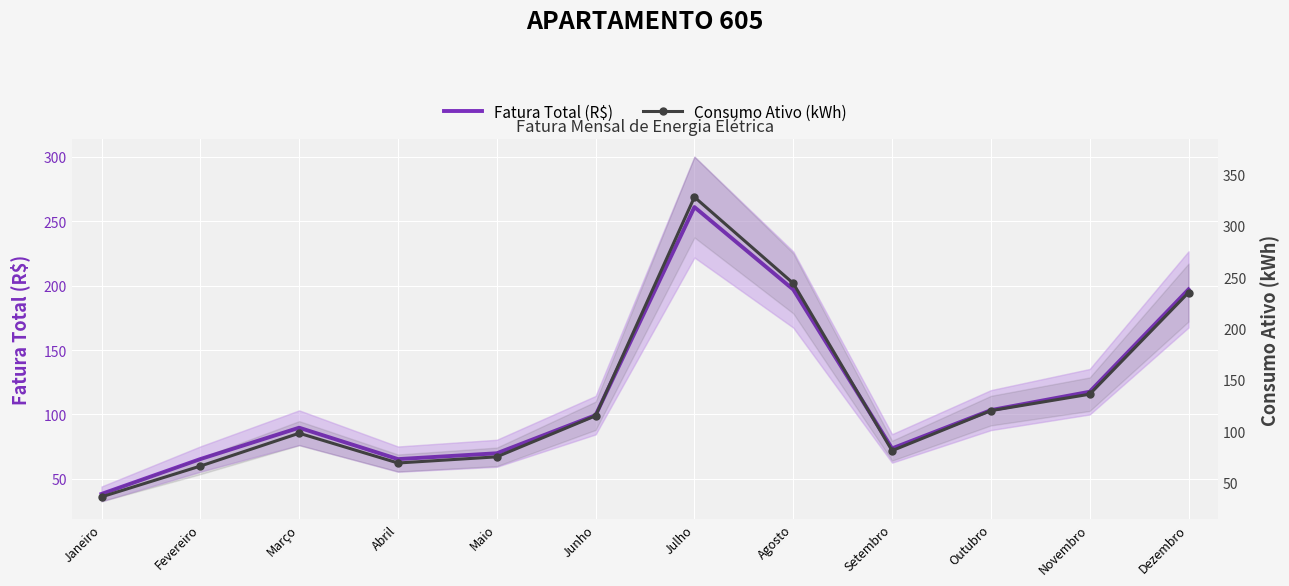

True or false: Consumo Ativo (kWh) has a value of 136.0 at Novembro.

True